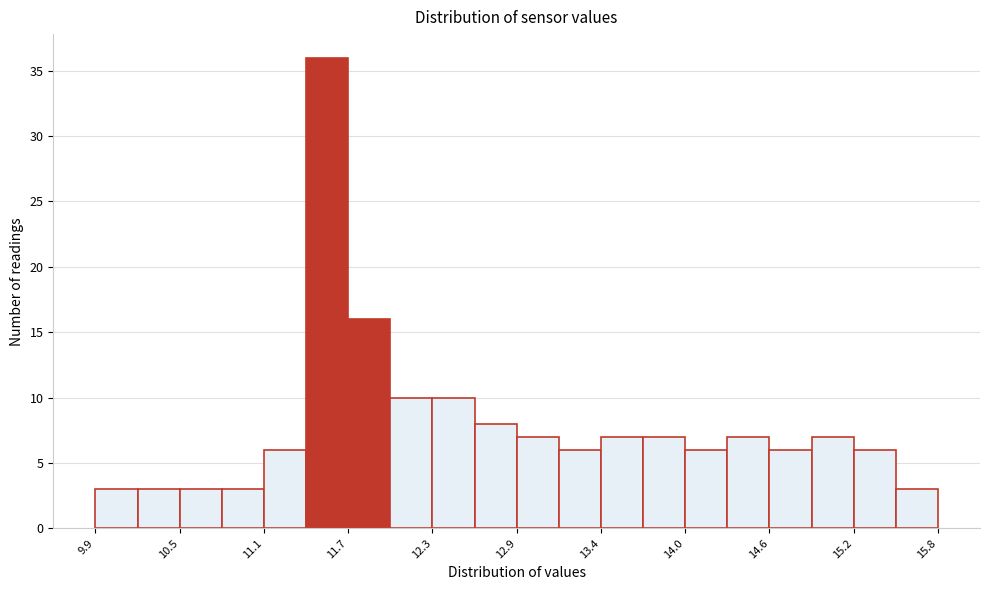

Read against the x-axis, roughly where is the centre of the tallest bar?

11.5